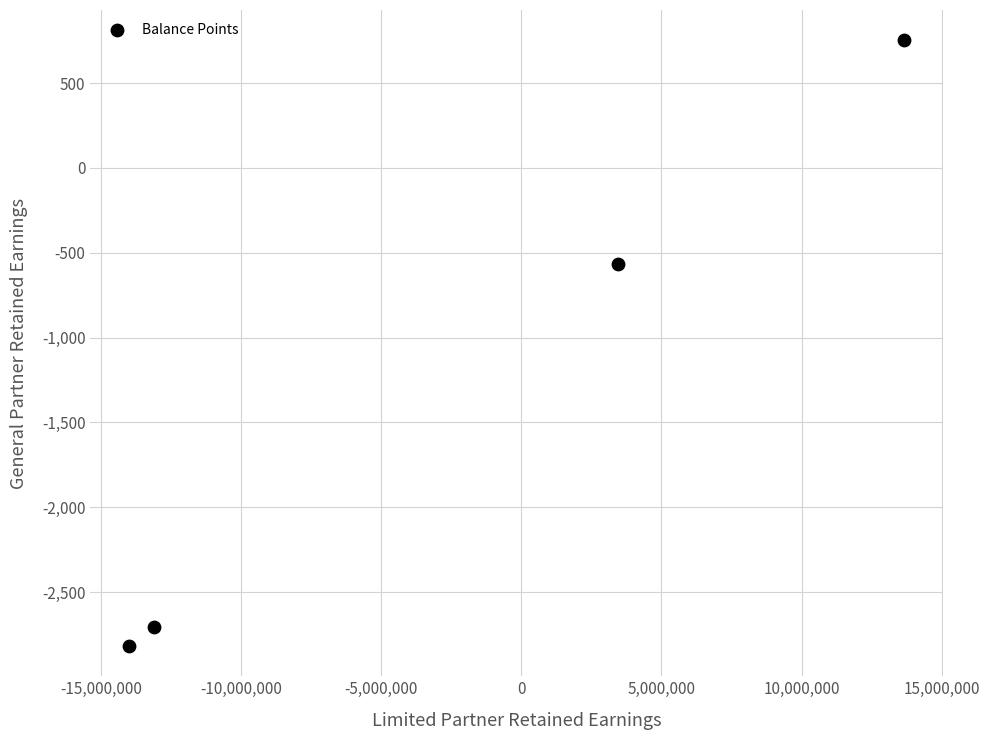

What is the range of Y values (max minus min)?

3569